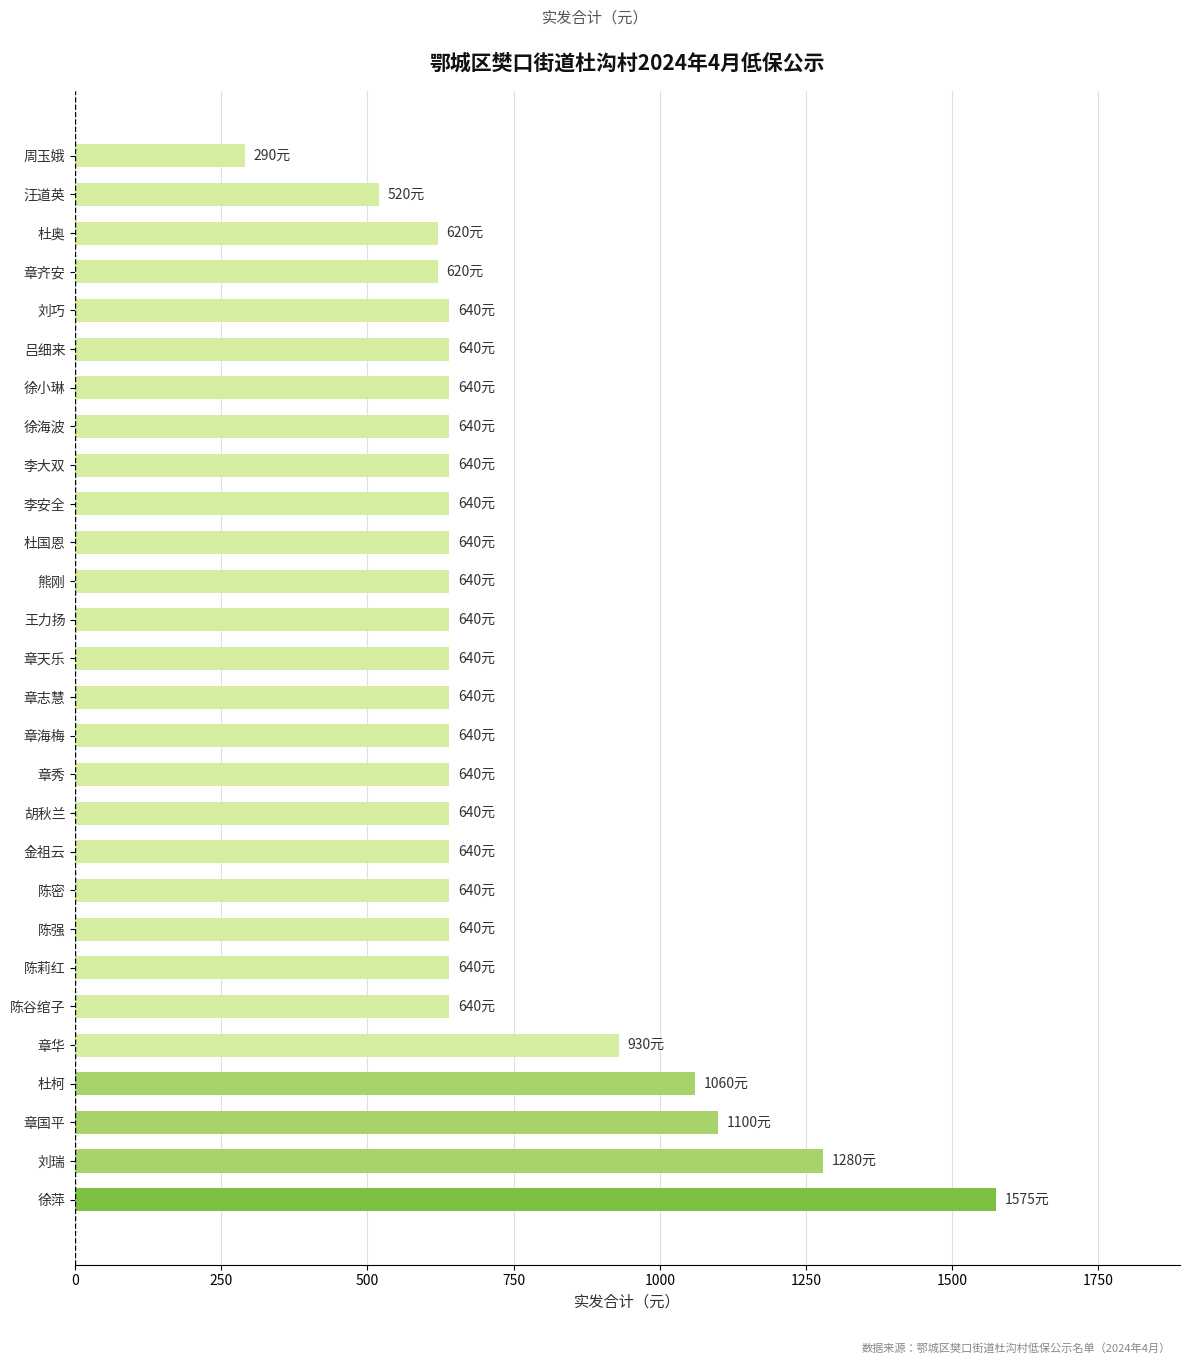

Approximately how many times larger is the value at 杜奥 compared to 王力扬?

1.0